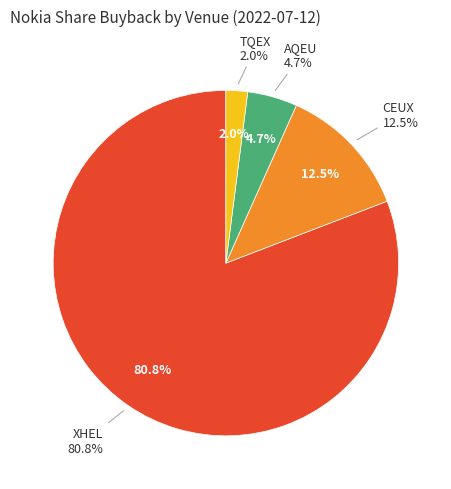

True or false: CEUX accounts for 12% of the total.

True